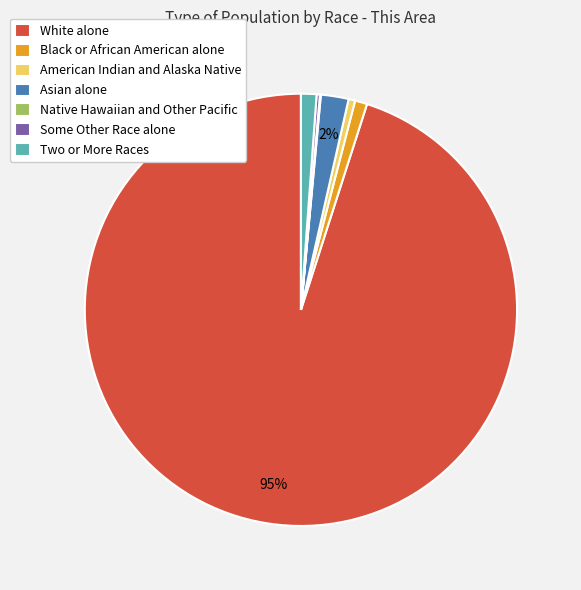

To the nearest percent, what is the average slice percentage?

14%